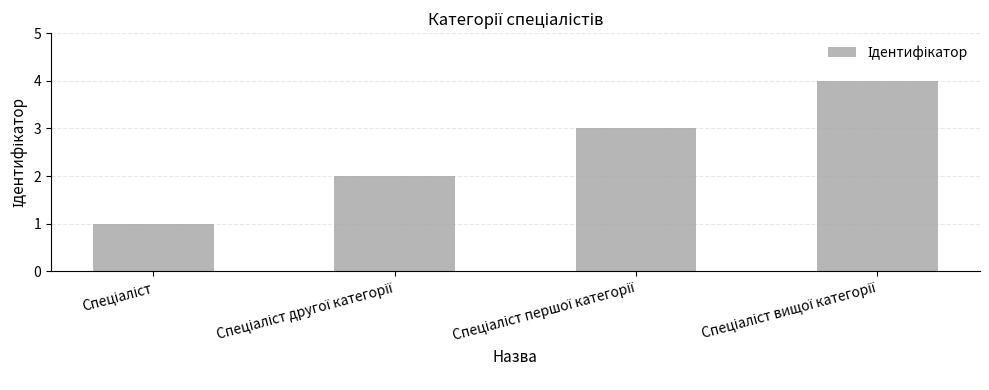

How many values are below 3?

2